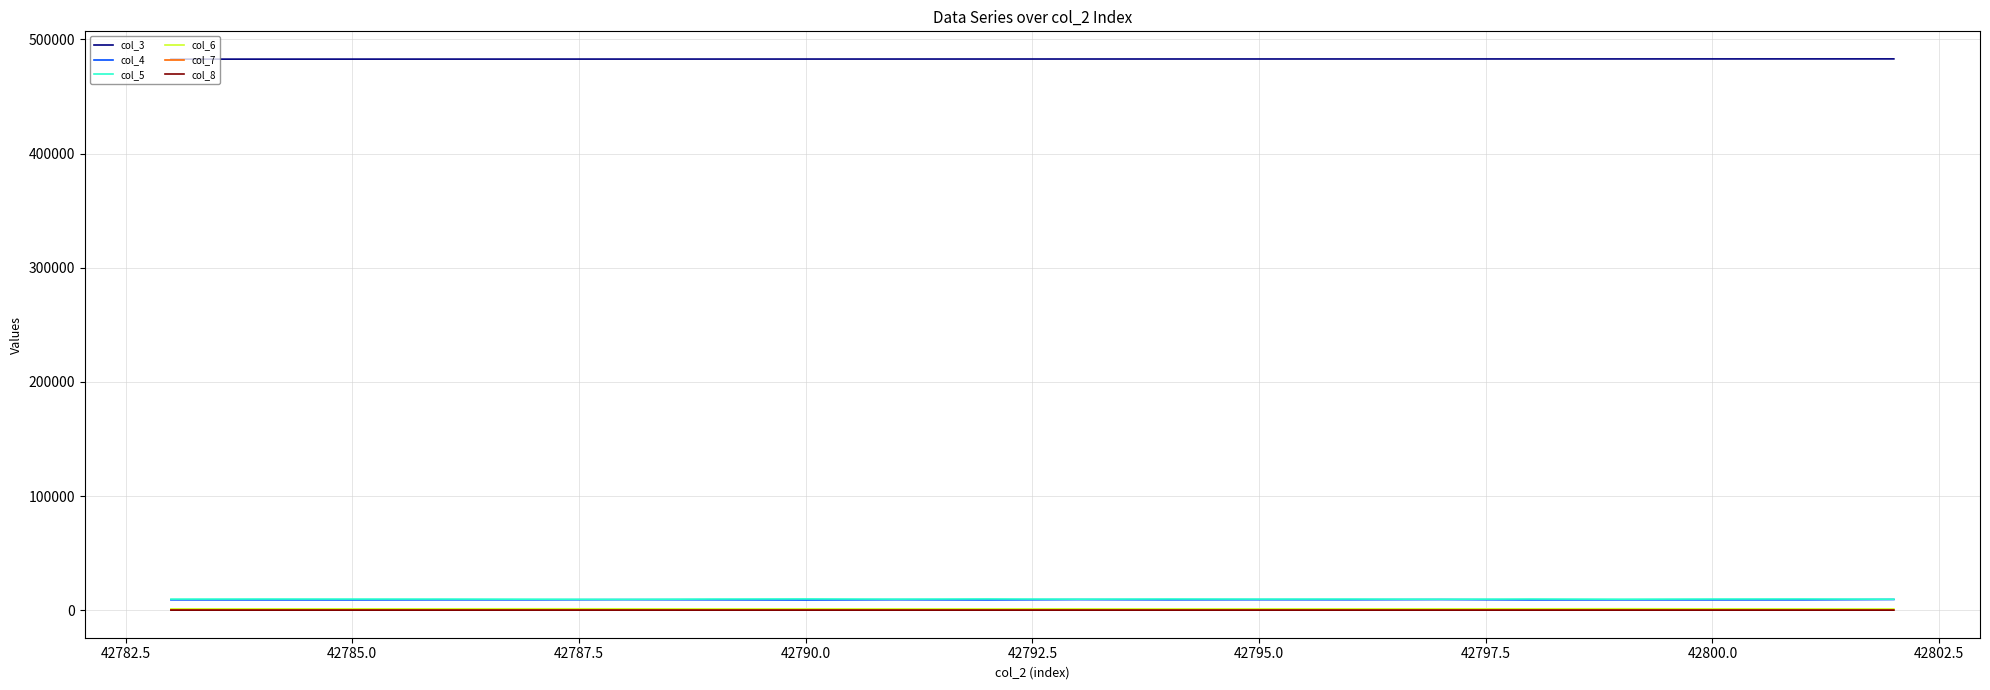

How many lines are shown in the chart?

6